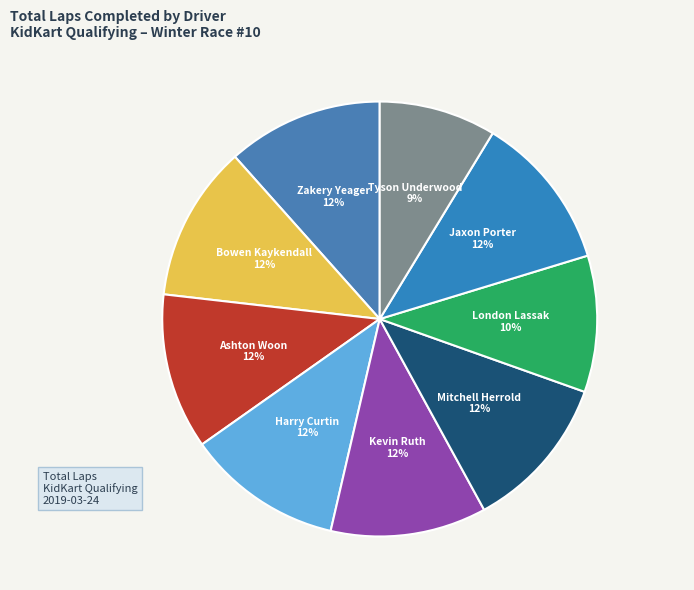

What is the largest slice in the pie chart?

Zakery Yeager